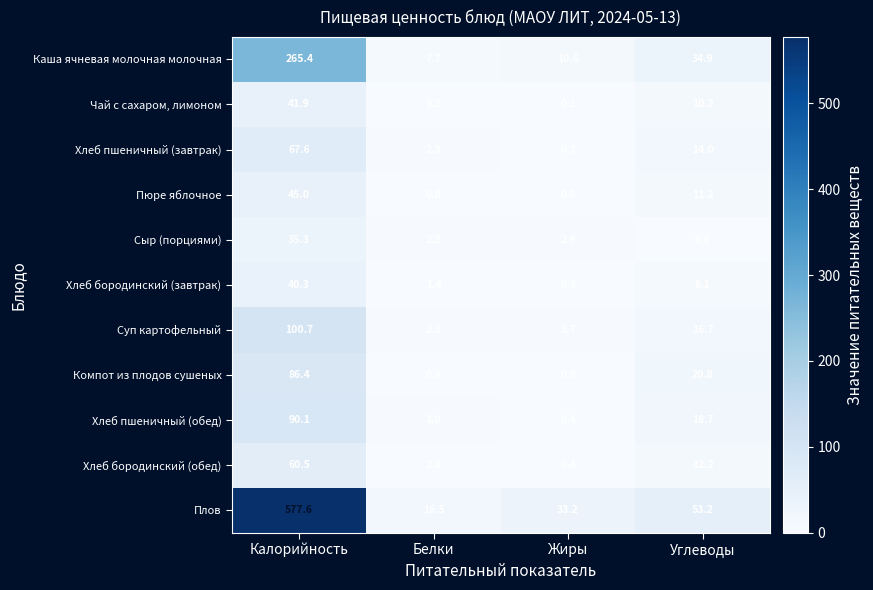

Rank the series by their maximum value, from lowest to highest.

Сыр (порциями), Хлеб бородинский (завтрак), Чай с сахаром, лимоном, Пюре яблочное, Хлеб бородинский (обед), Хлеб пшеничный (завтрак), Компот из плодов сушеных, Хлеб пшеничный (обед), Суп картофельный, Каша ячневая молочная молочная, Плов